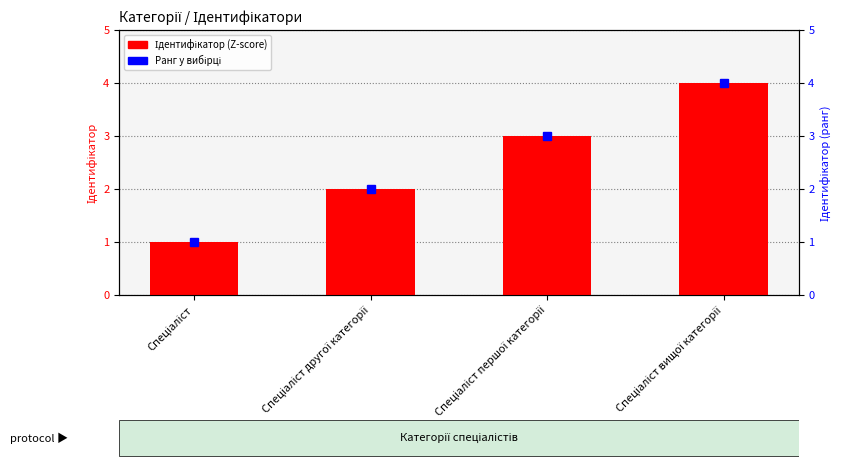

Where is the data nearest to the value 2?

Спеціаліст другої категорії